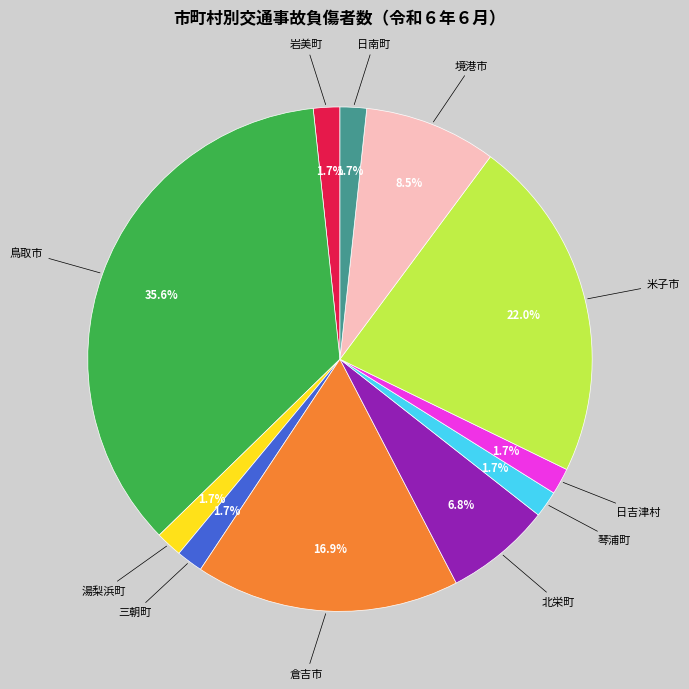

To the nearest percent, what percentage of the pie is 日南町?

2%